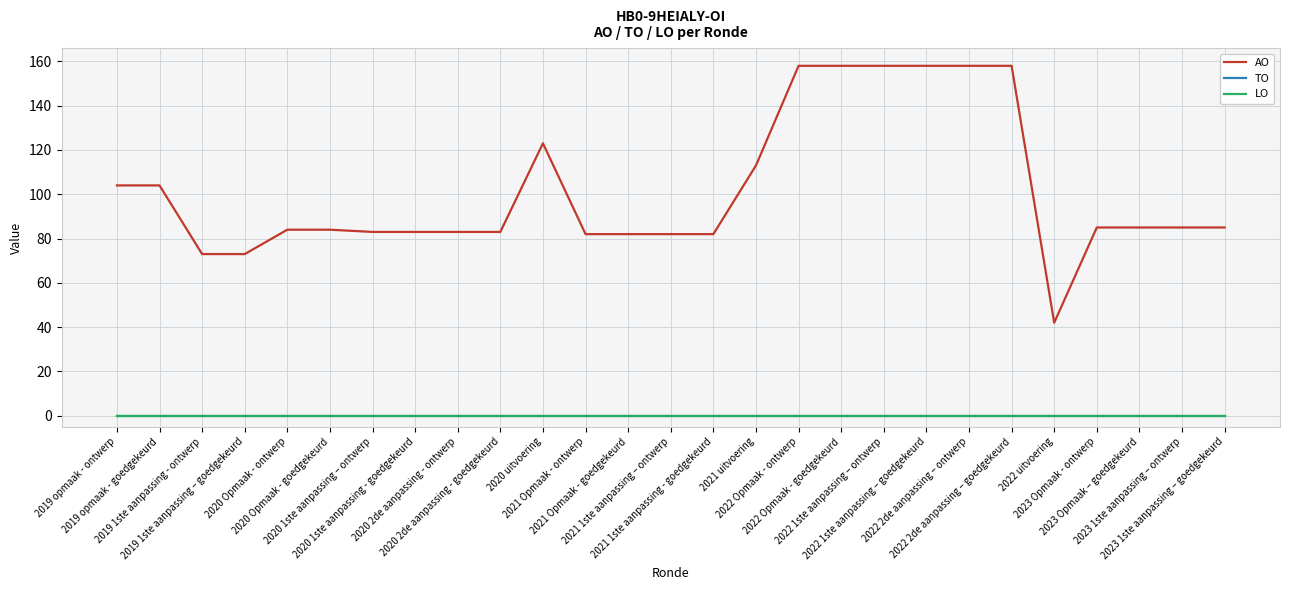

Is this an area chart (filled region under the line)?

No